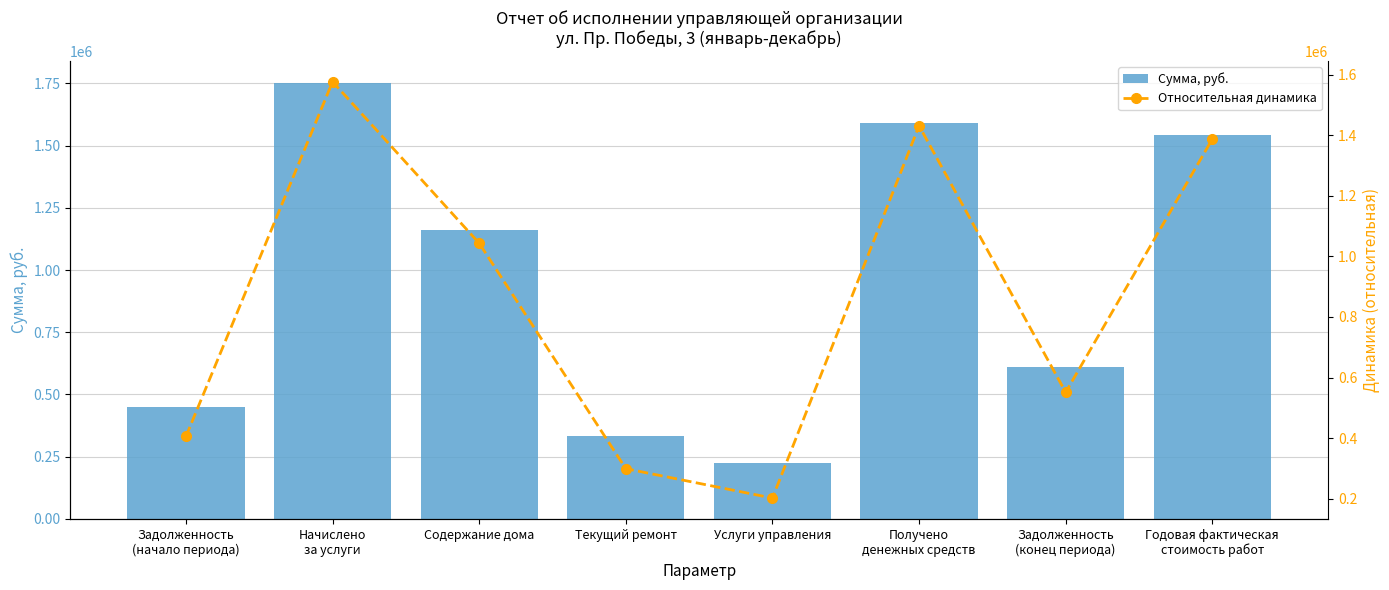

True or false: Сумма, руб. has a value of 695321.6 at Получено
денежных средств.

False